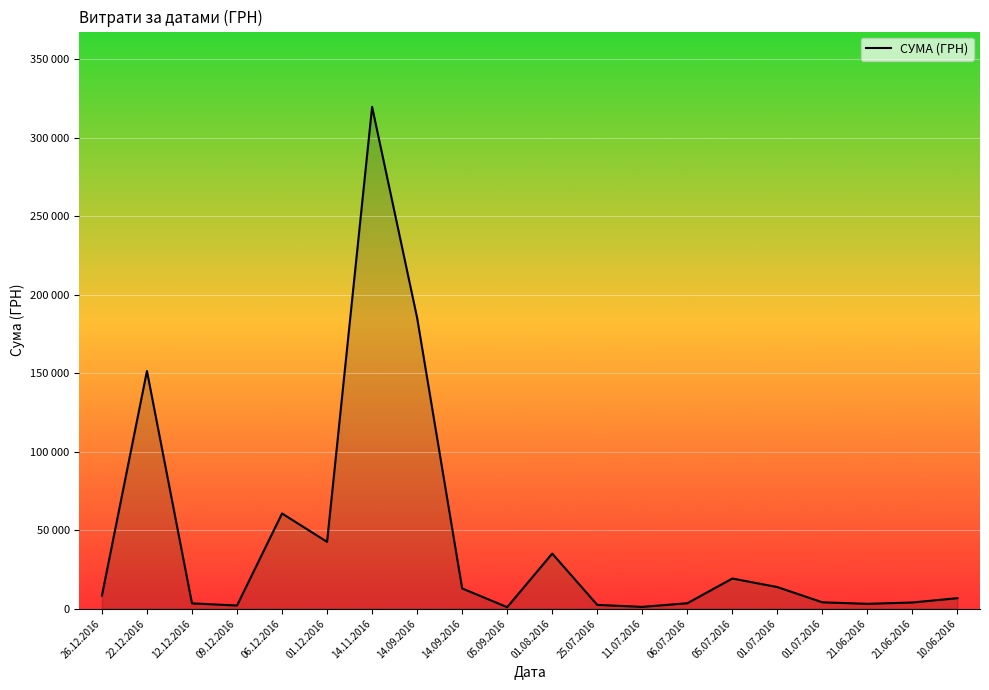

Is this an area chart (filled region under the line)?

Yes